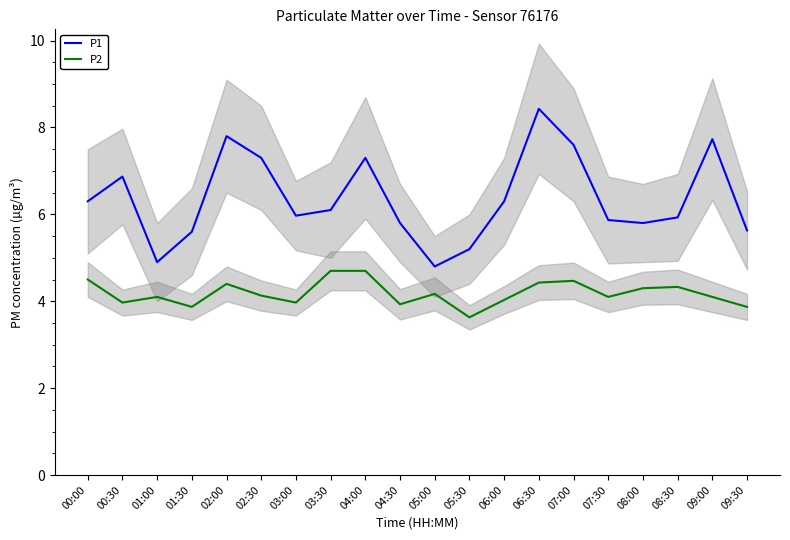

Which label corresponds to the smallest value in the chart?

05:30